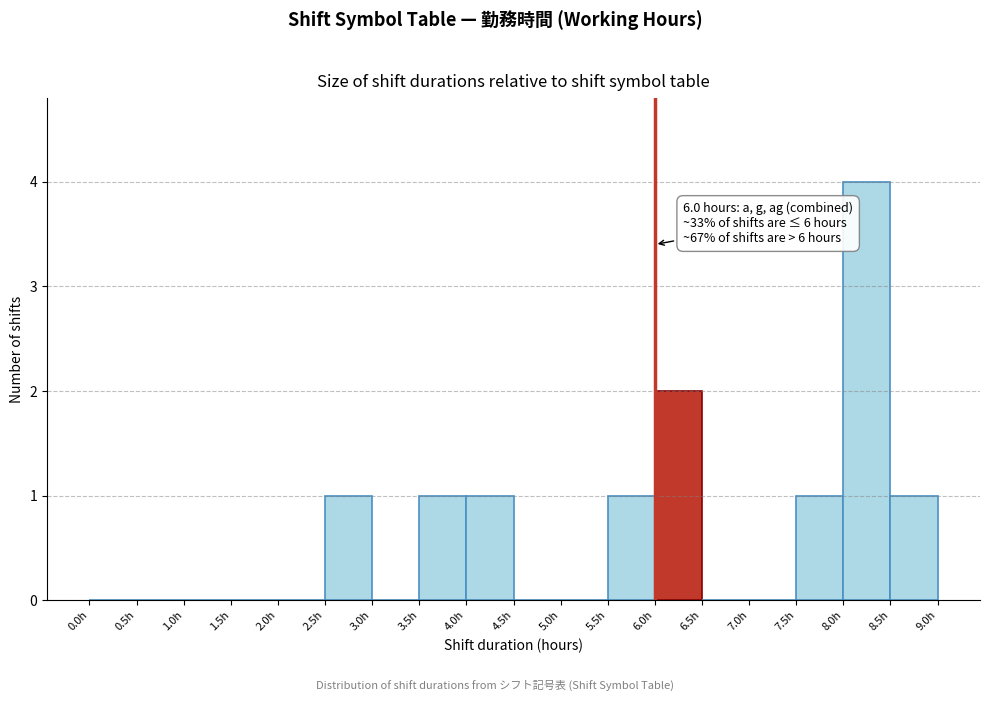

Which range on the x-axis has the tallest bar?

8.0 to 8.5